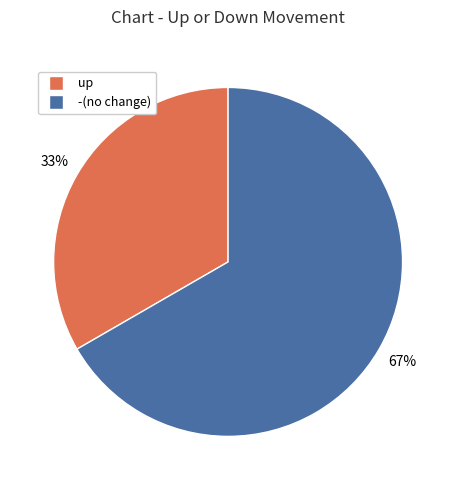

To the nearest percent, what is the average slice percentage?

50%